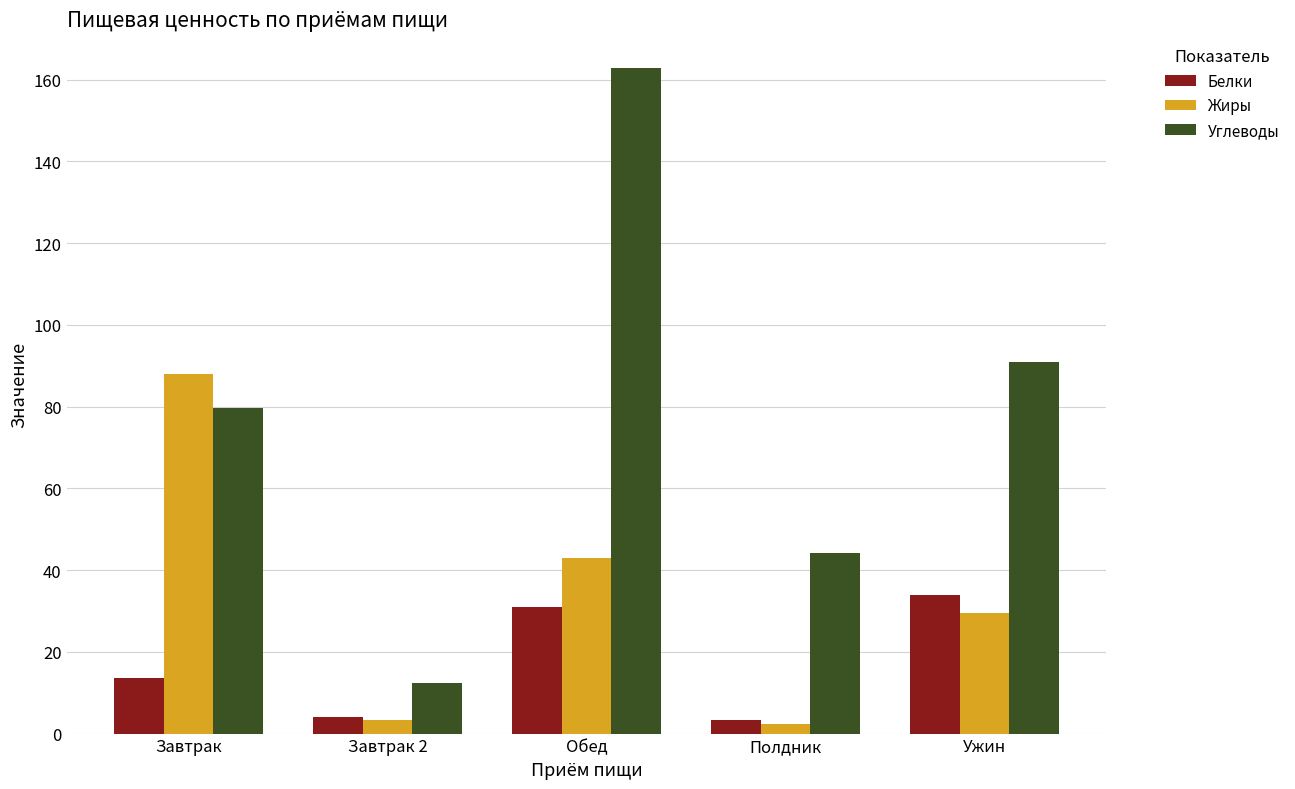

What is the difference between the maximum and minimum values in the Углеводы series?

150.5